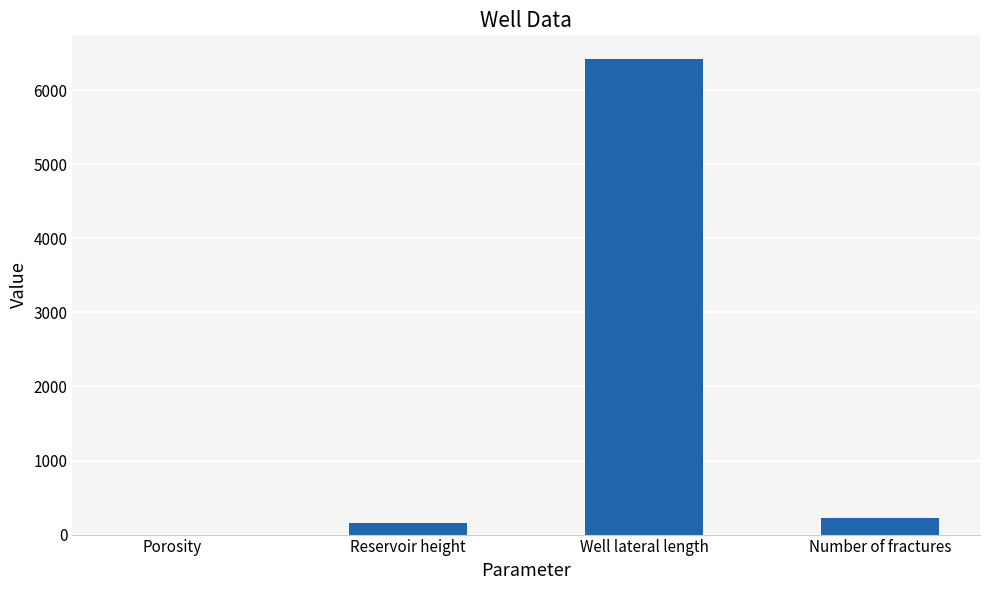

At which category does the chart reach its peak across all series?

Well lateral length